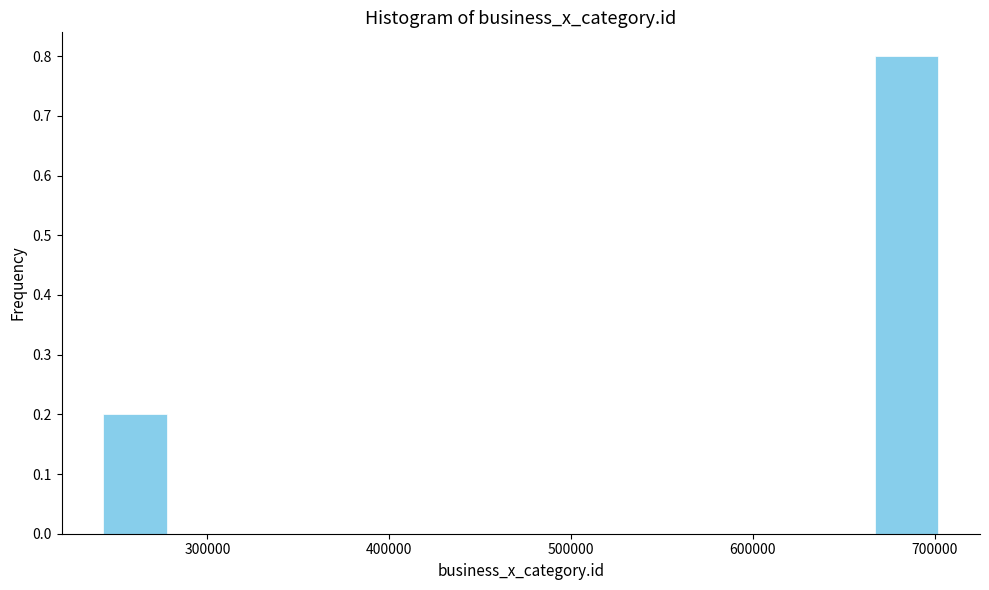

Around what value on the x-axis is the tallest bar? Give the approximate position of its centre, as read against the axis.

680000